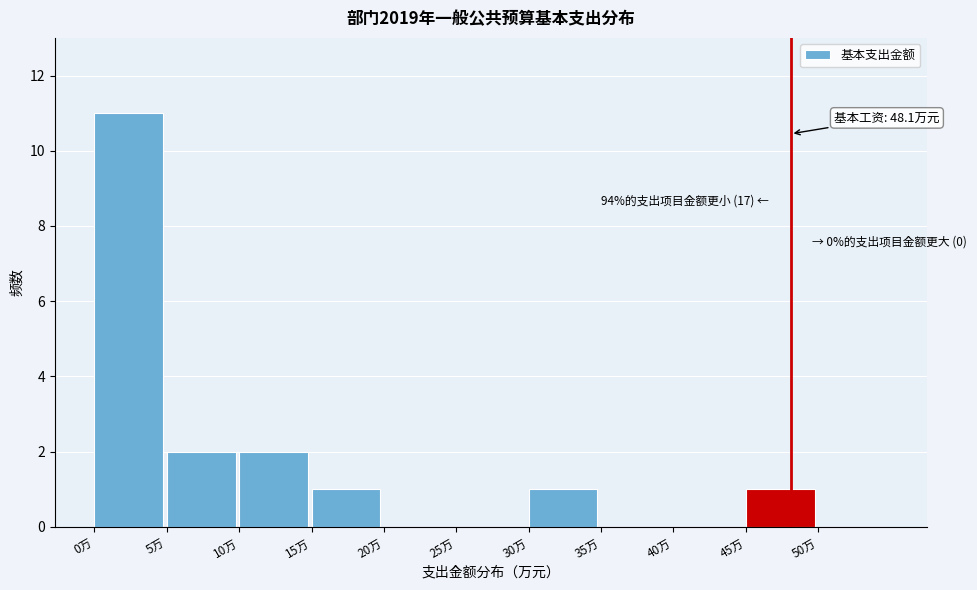

Which range on the x-axis has the tallest bar?

0 to 5